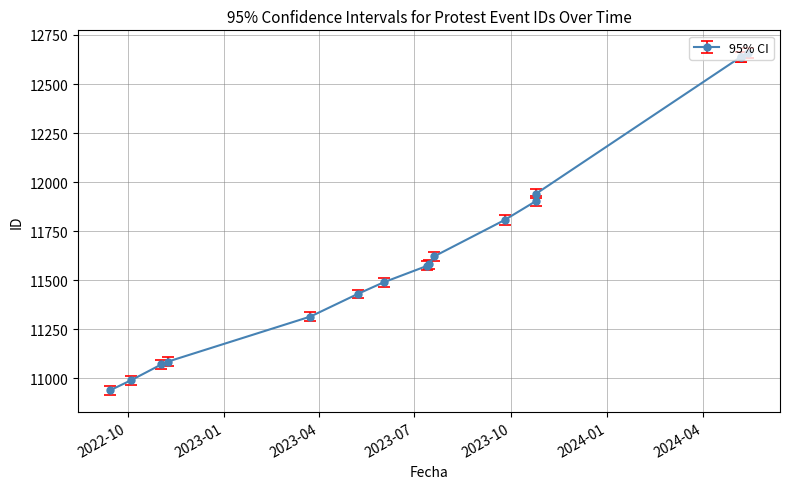

Reading left to right, extract all data points from this chart.

10939	10990	11071	11085	11315	11430	11490	11573	11582	11622	11807	11904	11941	12638	12640	12660